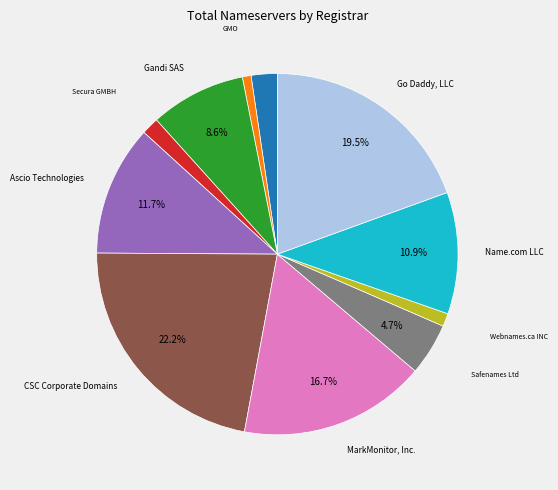

Is there a majority slice in this chart?

No